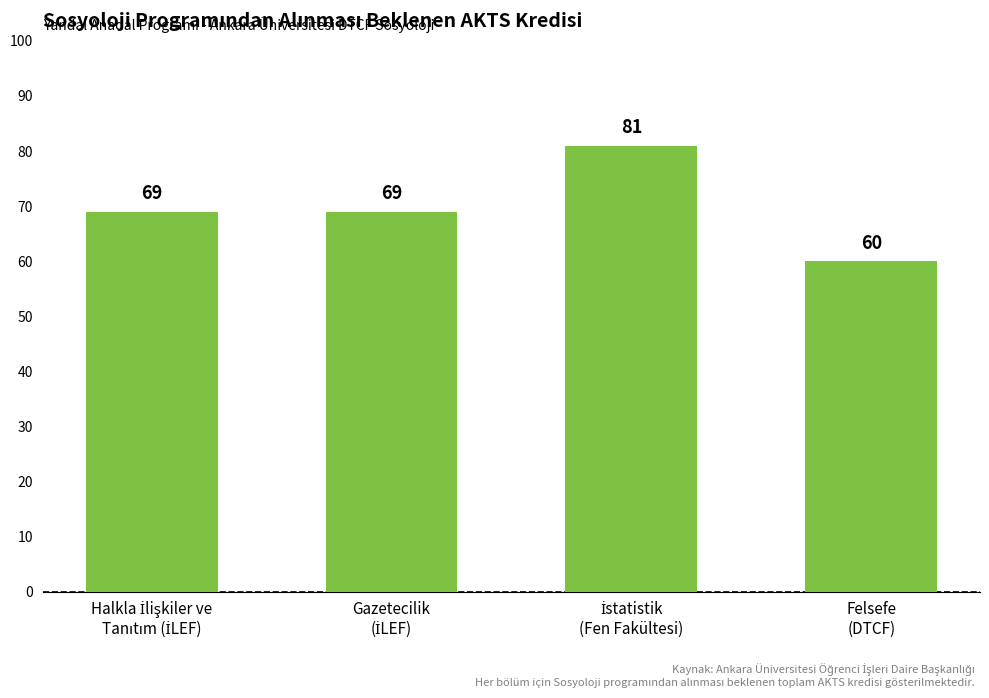

What is the average value?

70